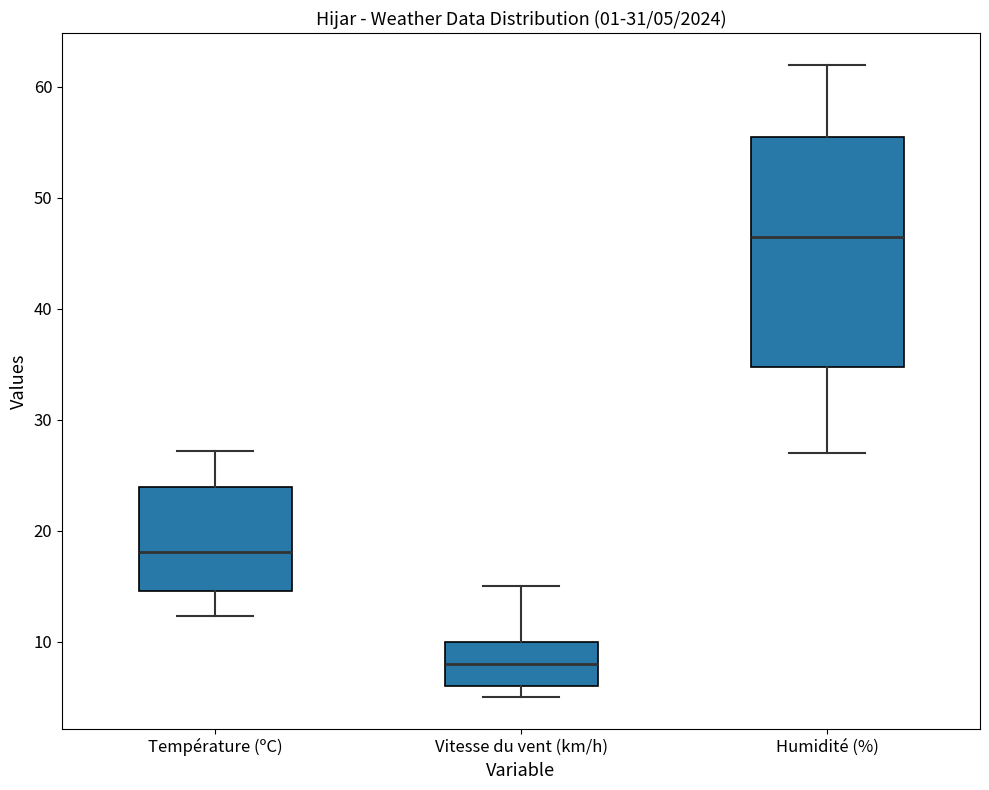

Which box has the lowest median line?

Vitesse du vent (km/h)